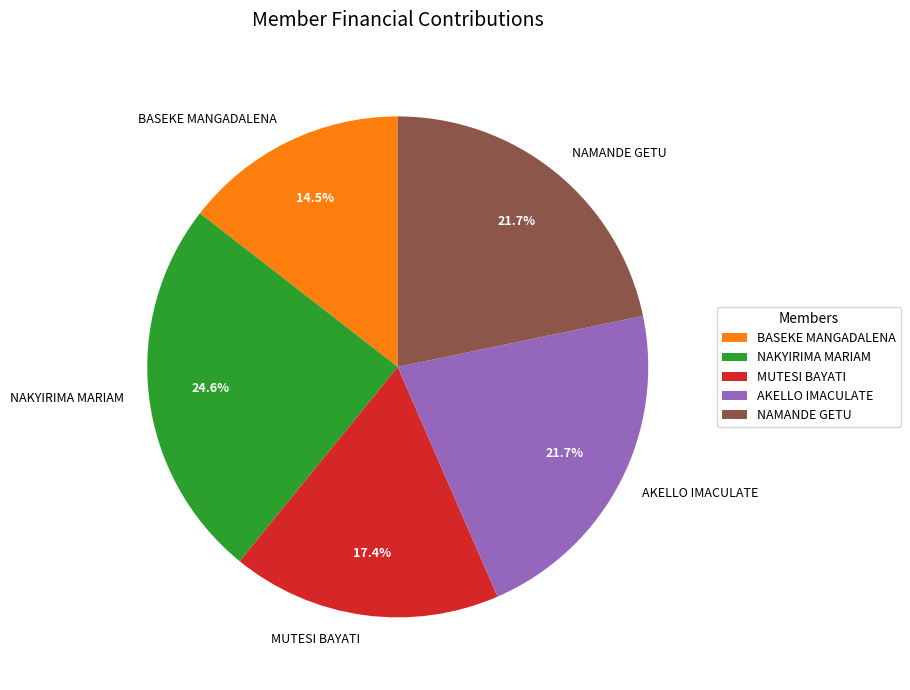

Between NAMANDE GETU and BASEKE MANGADALENA, which is larger?

NAMANDE GETU